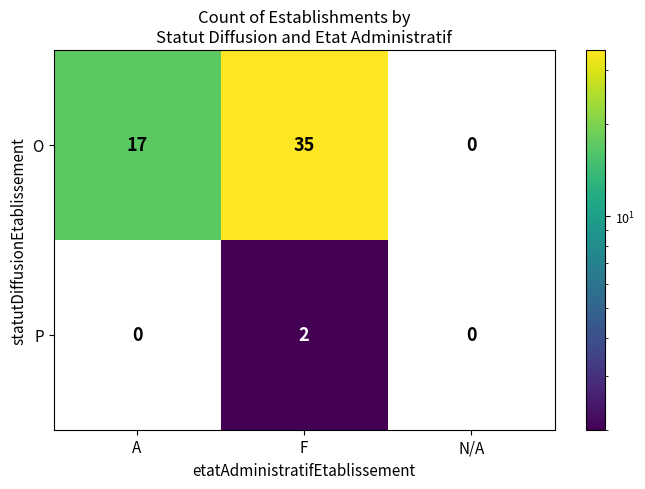

True or false: P has a value of 3 at F.

False